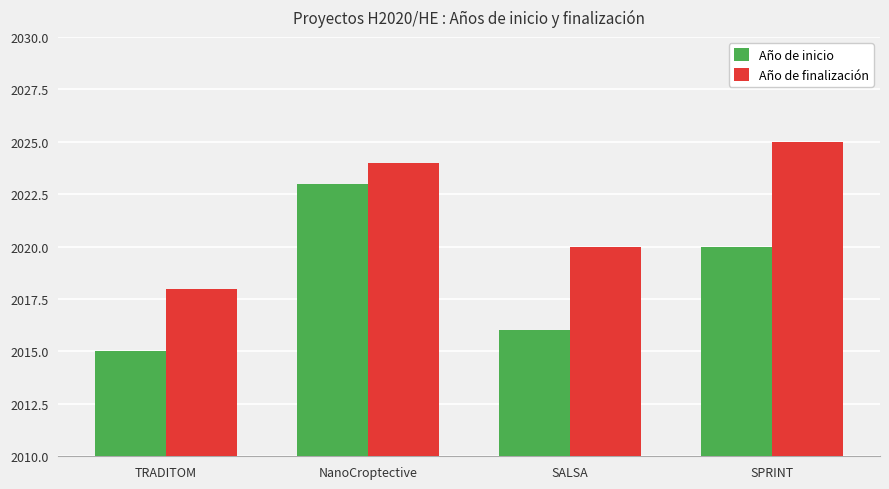

What is the difference between the Año de finalización values at NanoCroptective and TRADITOM?

6